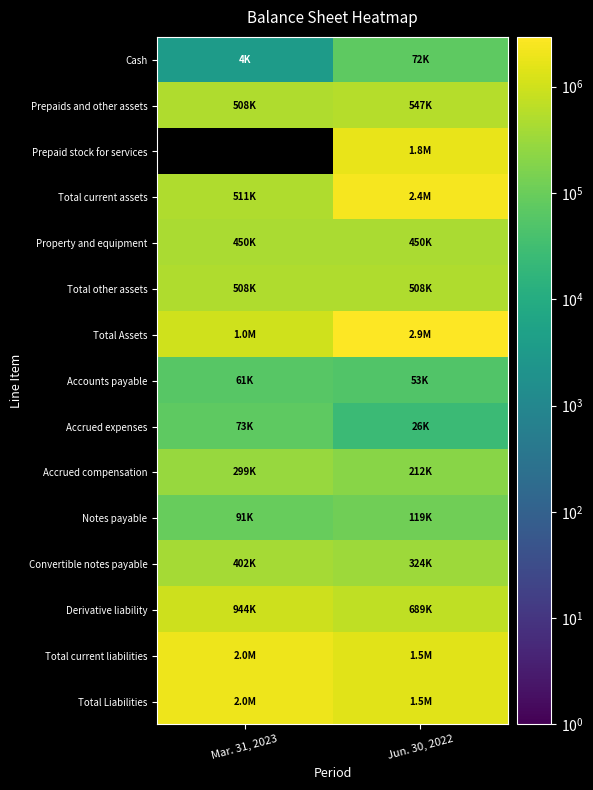

The Prepaids and other assets series shows 547350.0 at Jun. 30, 2022. True or false?

True